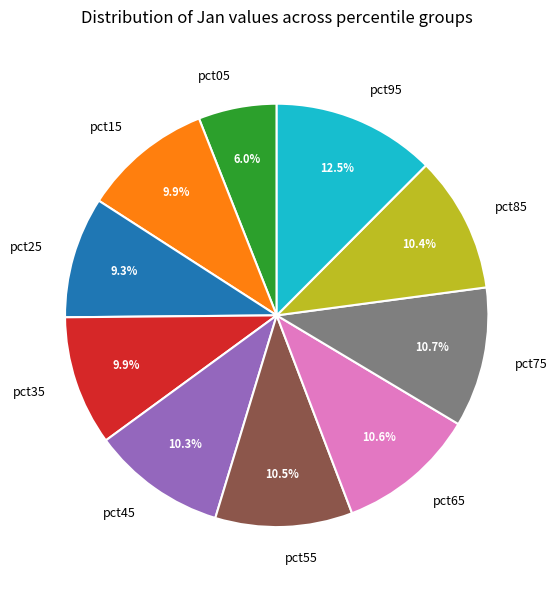

Which category has the biggest portion of the pie?

pct95